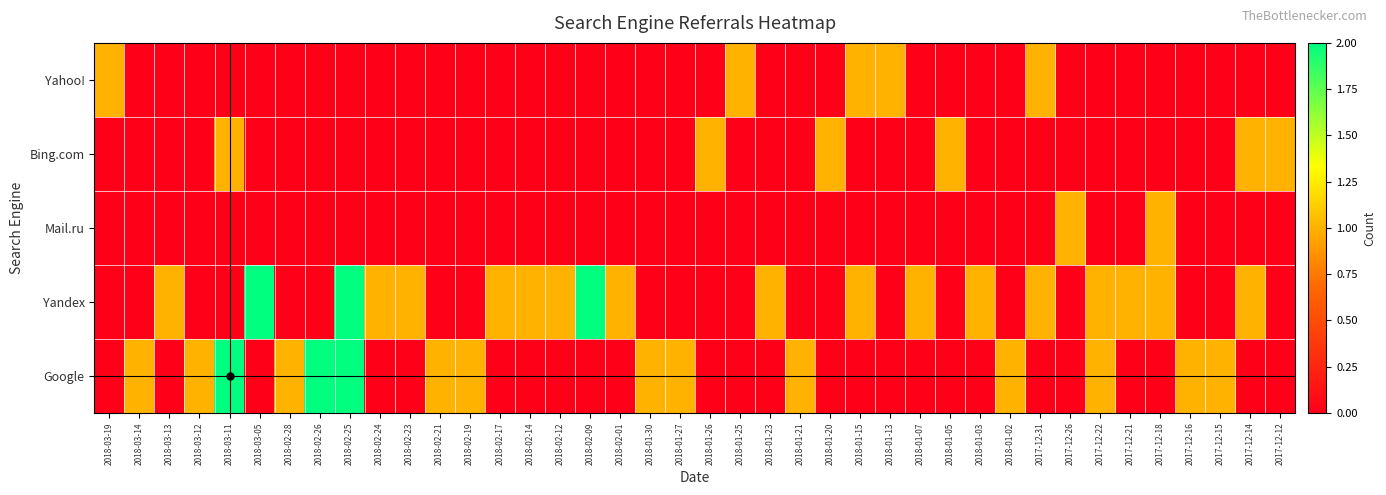

Which label corresponds to the smallest value in the chart?

2018-03-19